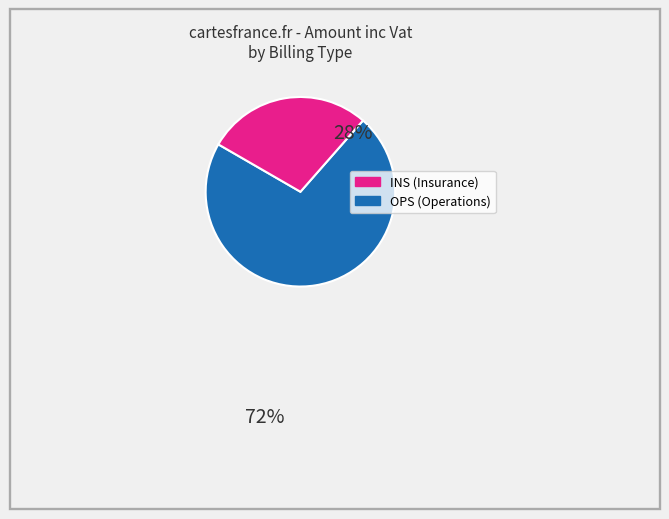

Is there a majority slice in this chart?

Yes